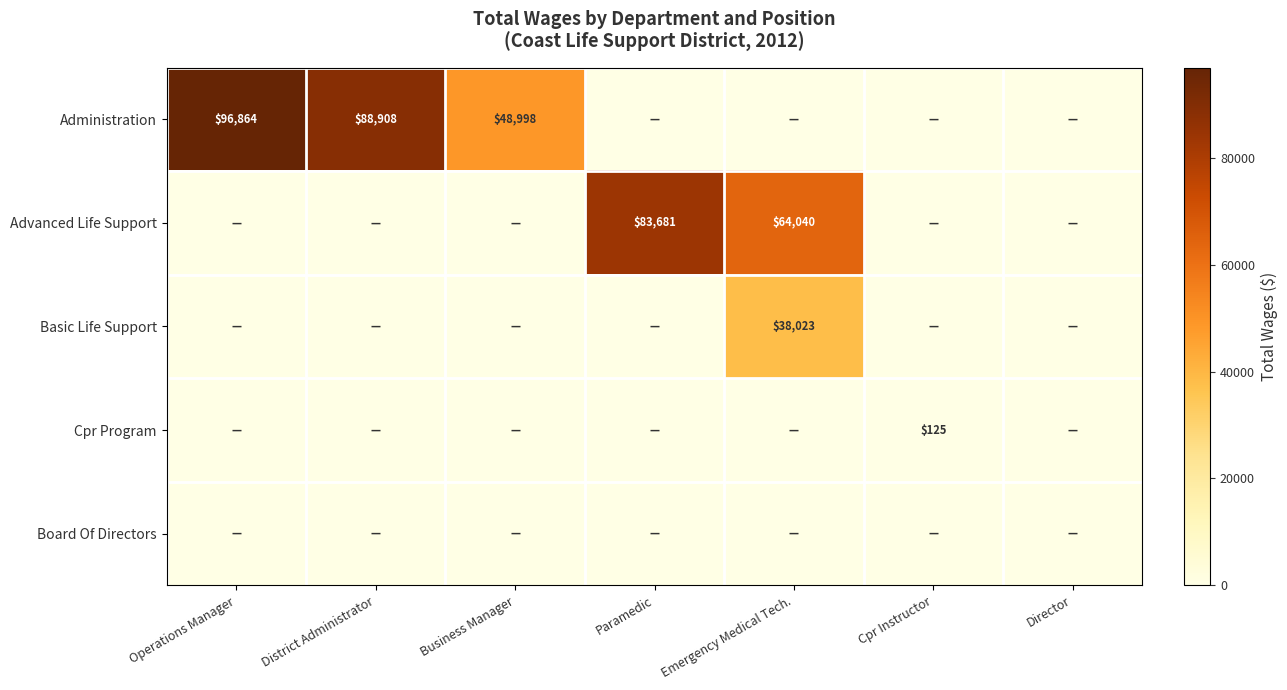

Is it true that Advanced Life Support equals 17838 at Emergency Medical Tech.?

False